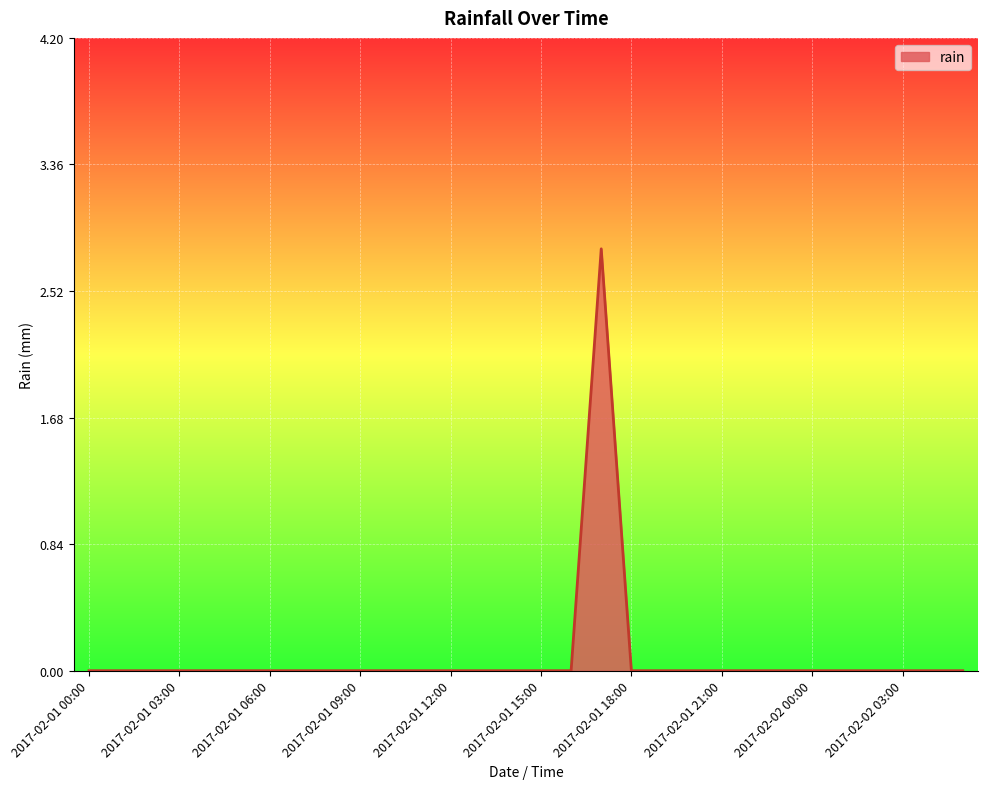

What is the maximum value shown in the chart?

2.8